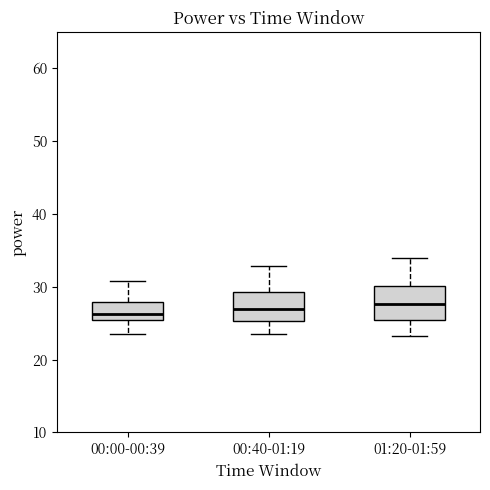

Reading left to right, read every box against the y-axis: the position of its median line, the range the box covers, and the ends of its whiskers. The values are not printed on the chart, so give them approximately, as read against the axis.

00:00-00:39: median 26, box 25 to 28, whiskers 24 to 31
00:40-01:19: median 27, box 25 to 29, whiskers 24 to 33
01:20-01:59: median 28, box 25 to 30, whiskers 23 to 34